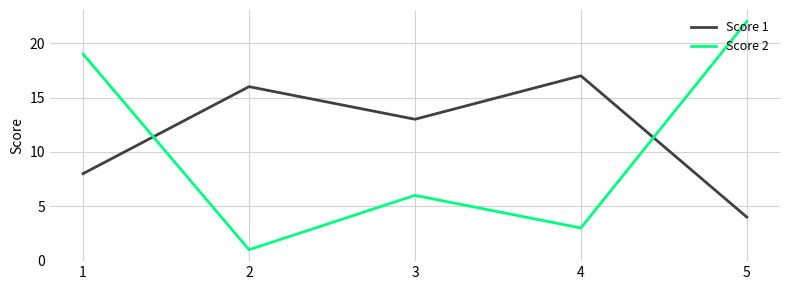

Is it true that Score 1 equals 23 at 2?

False